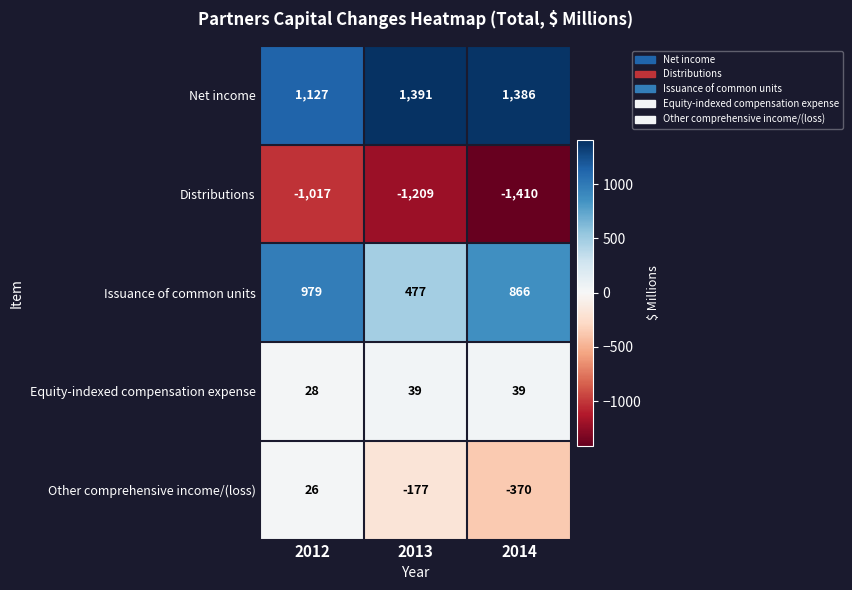

What is the difference between the Distributions values at 2014 and 2012?

393